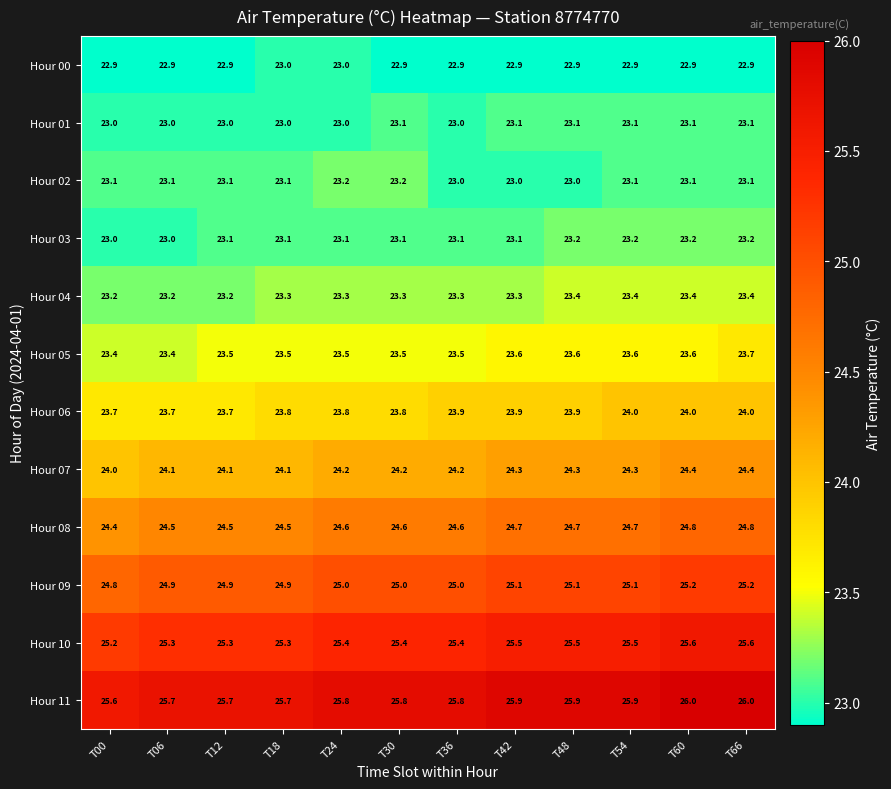

At how many categories does at least one series exceed 24?

12